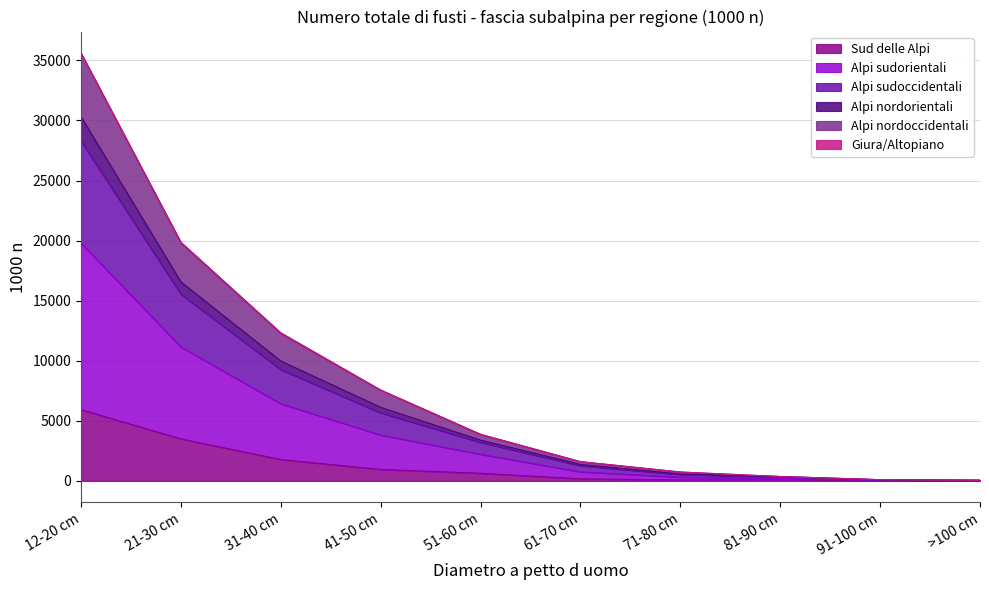

What is the highest value of the Sud delle Alpi series?

5927